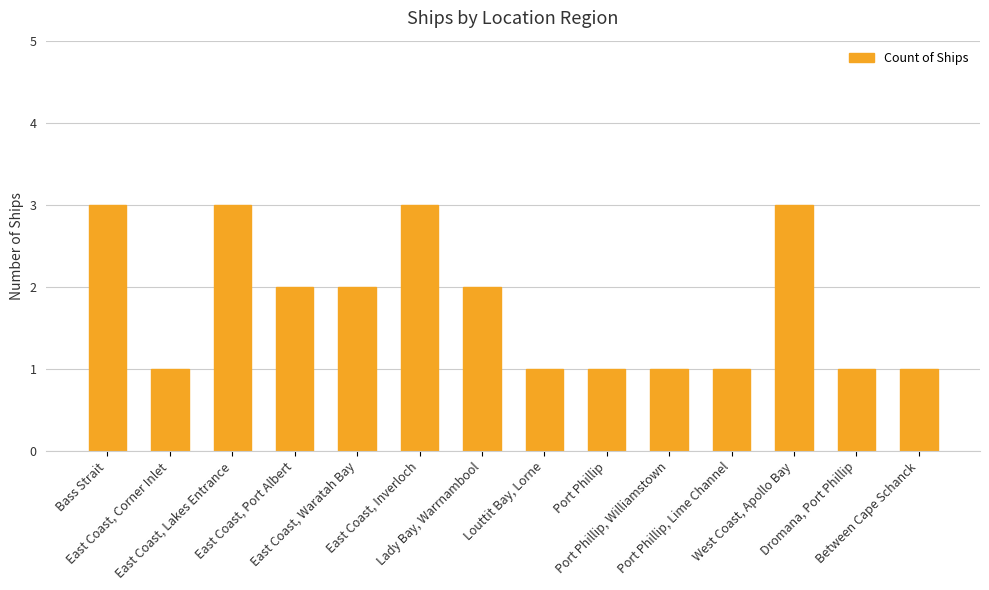

What is the change in value from East Coast, Port Albert to Dromana, Port Phillip?

-1